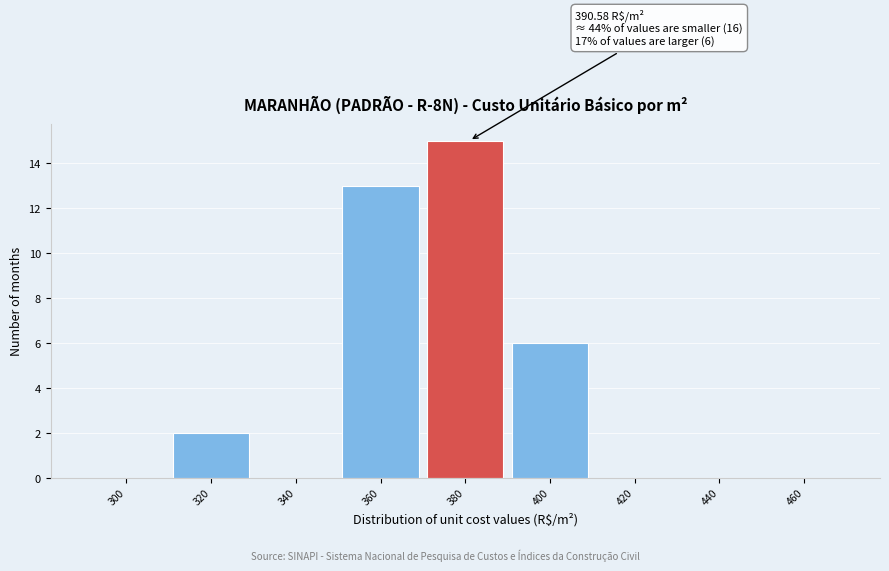

Reading left to right, extract all data points from this chart.

300=0	320=2	340=0	360=13	380=15	400=6	420=0	440=0	460=0